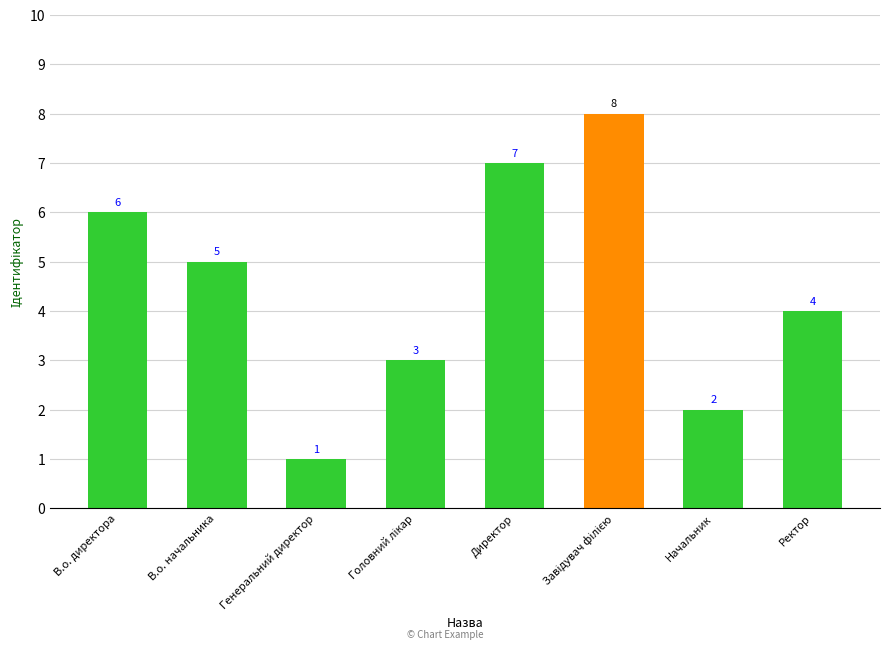

What is the smallest value displayed?

1